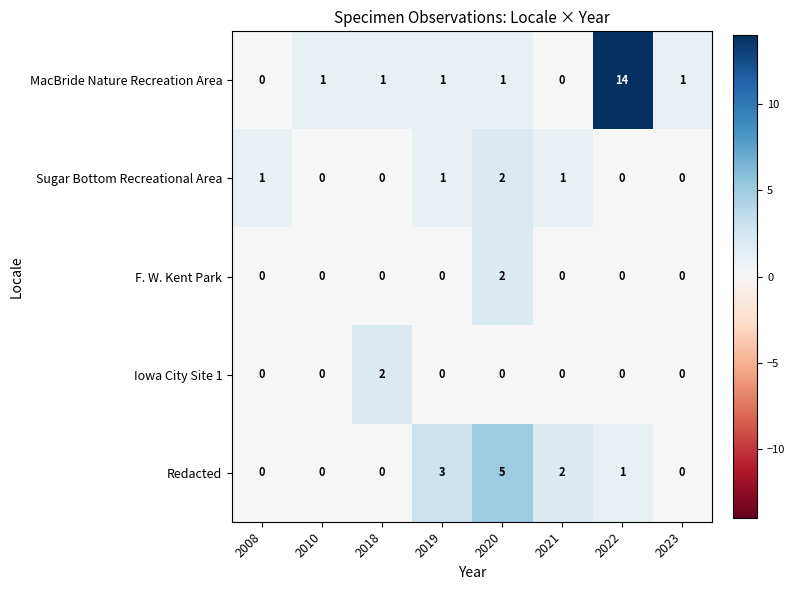

Between 2018 and 2023, which series saw the biggest shift?

Iowa City Site 1